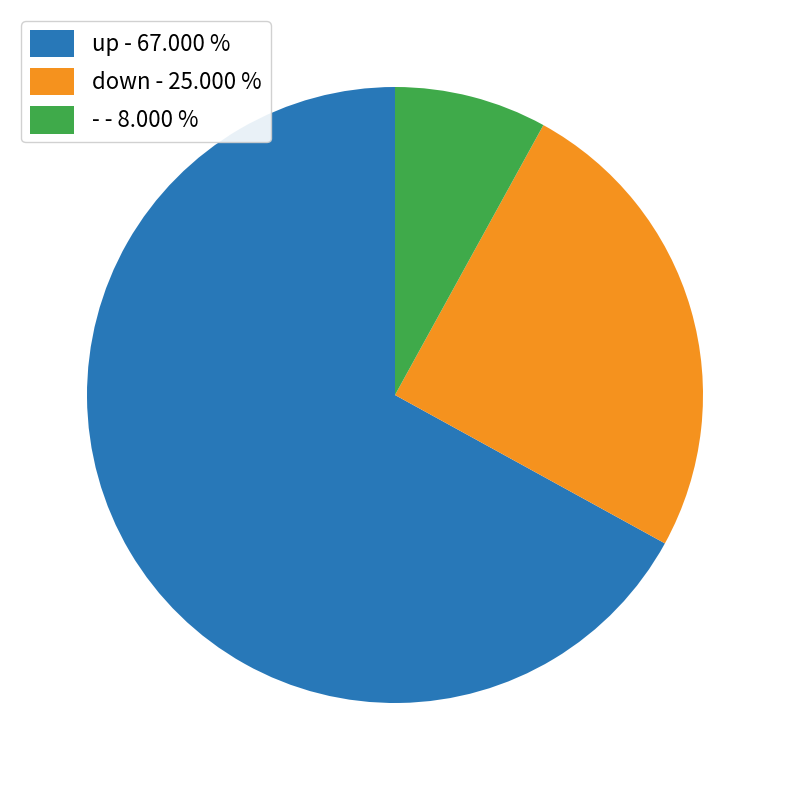

Do up - 67.000 % and - - 8.000 % together represent more than half of the pie?

Yes